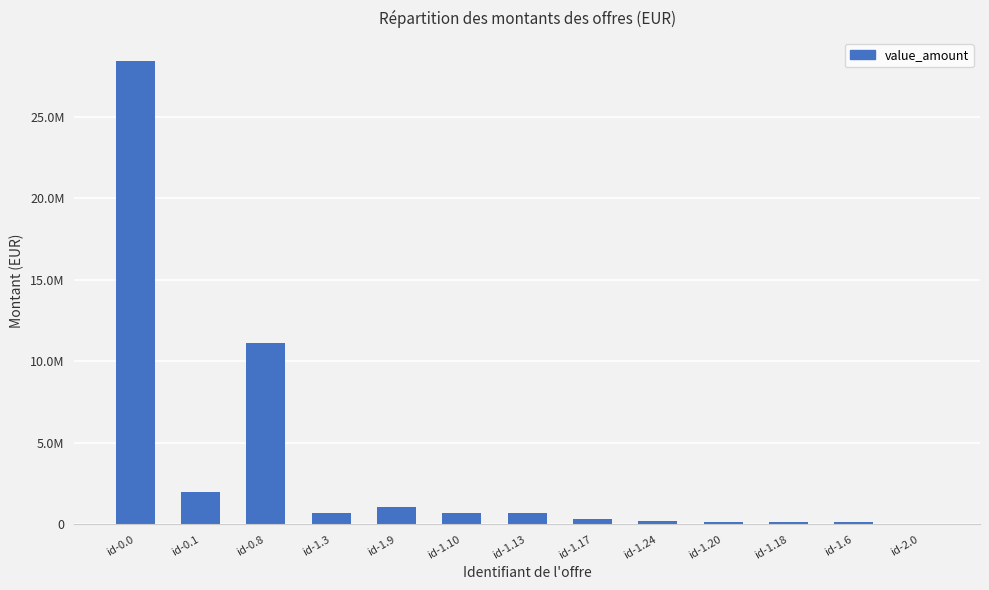

The value at id-0.8 is 5308822.0. True or false?

False